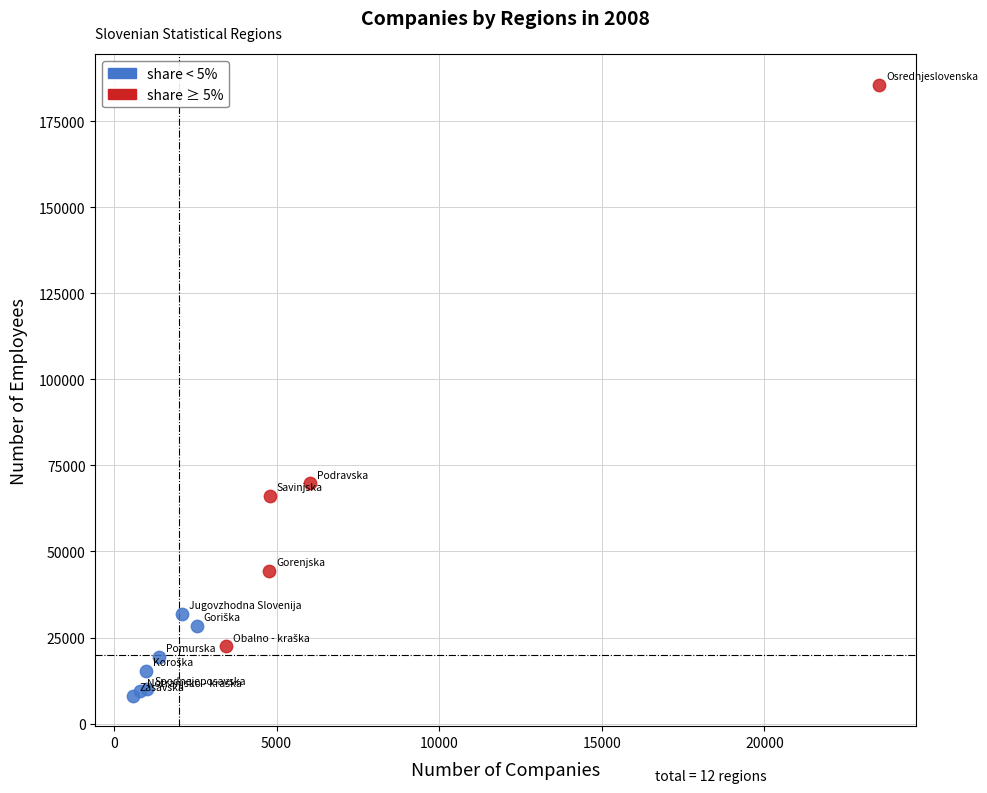

Which series reaches the maximum Y coordinate?

share ≥ 5%